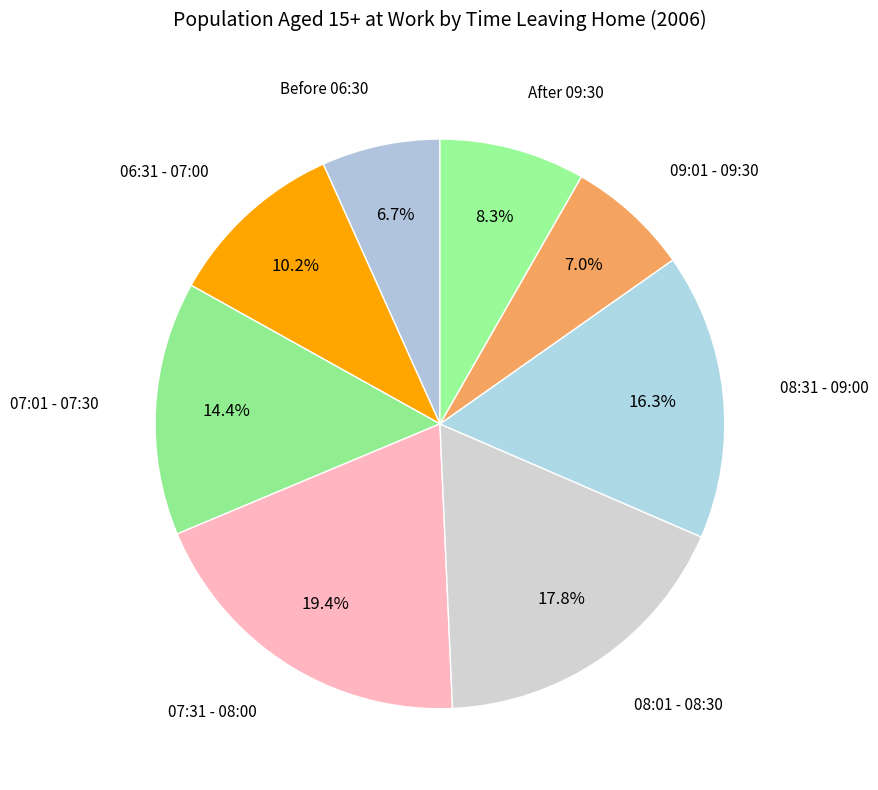

How many slices are in this pie chart?

8